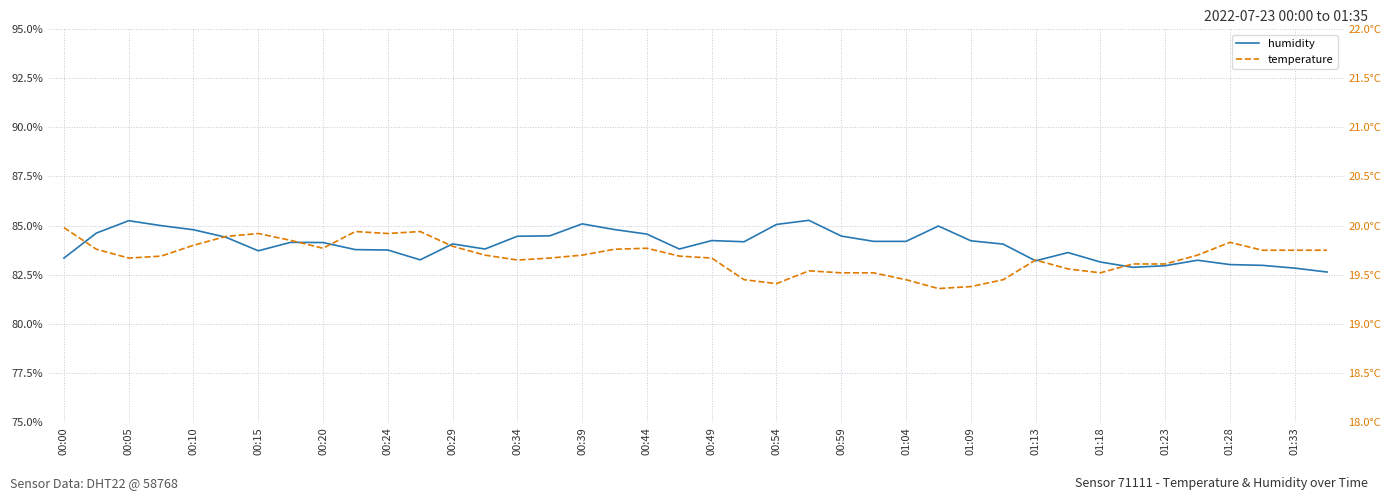

At which label does temperature reach its peak?

00:00